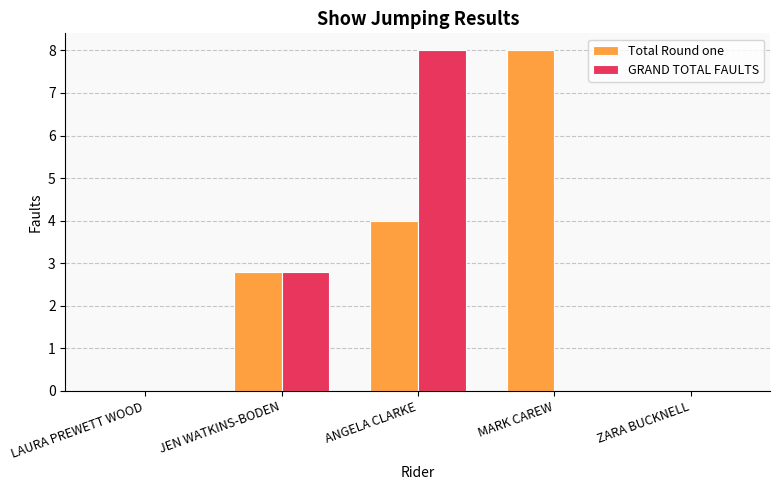

The value of GRAND TOTAL FAULTS at LAURA PREWETT WOOD is 0.0. True or false?

True